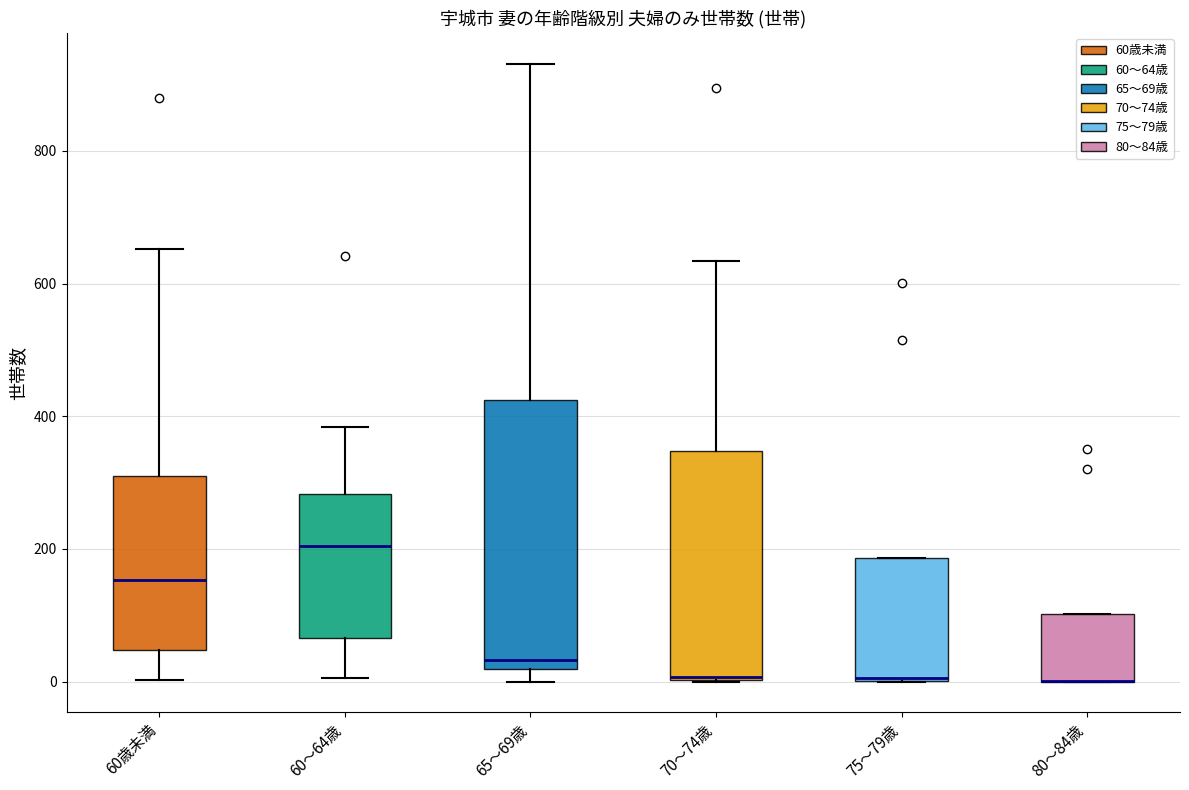

Reading left to right, transcribe this box plot: for each box, give where its median line is, the range the box spans, and where its two whiskers end, as read against the y-axis. The values are not printed on the chart, so give them approximately, as read against the axis.

60歳未満: median 160, box 40 to 320, whiskers 0 to 660
60～64歳: median 200, box 60 to 280, whiskers 0 to 380
65～69歳: median 40, box 20 to 420, whiskers 0 to 940
70～74歳: median 0 (drawn on the box's lower edge), box 0 to 340, whiskers 0 to 640
75～79歳: median 0, box 0 to 180, whiskers 0 to 180
80～84歳: median 0 (drawn on the box's lower edge), box 0 to 100, whiskers 0 to 100